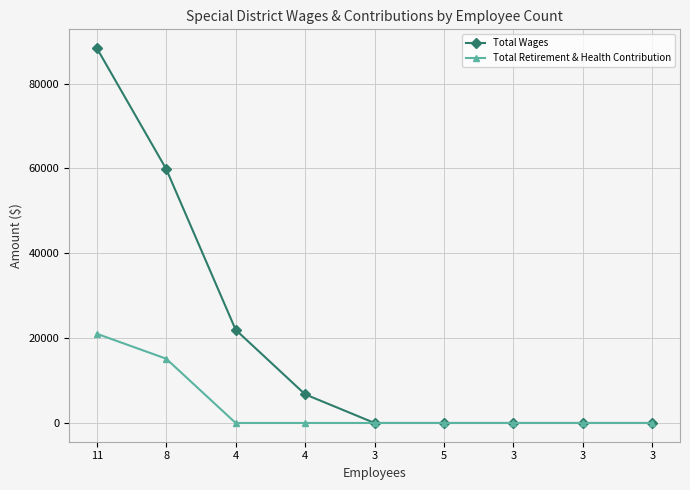

Is the value of Total Retirement & Health Contribution at 3 greater than the value of Total Wages at 11?

No